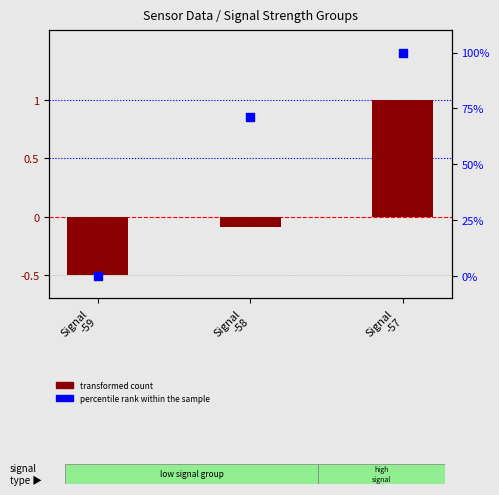

Which series contains the highest Y value?

transformed count